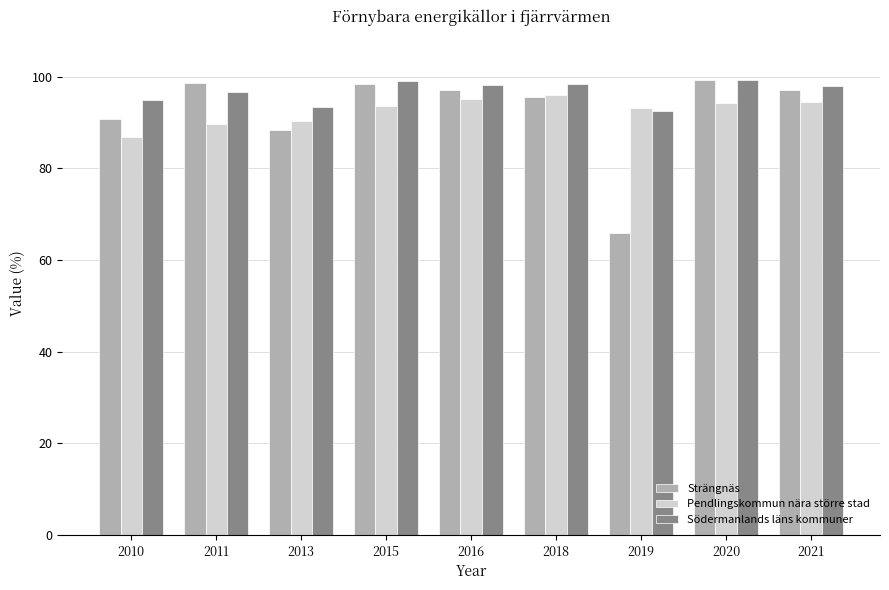

What is the value of the Pendlingskommun nära större stad bar at the 6th from the left?

95.9